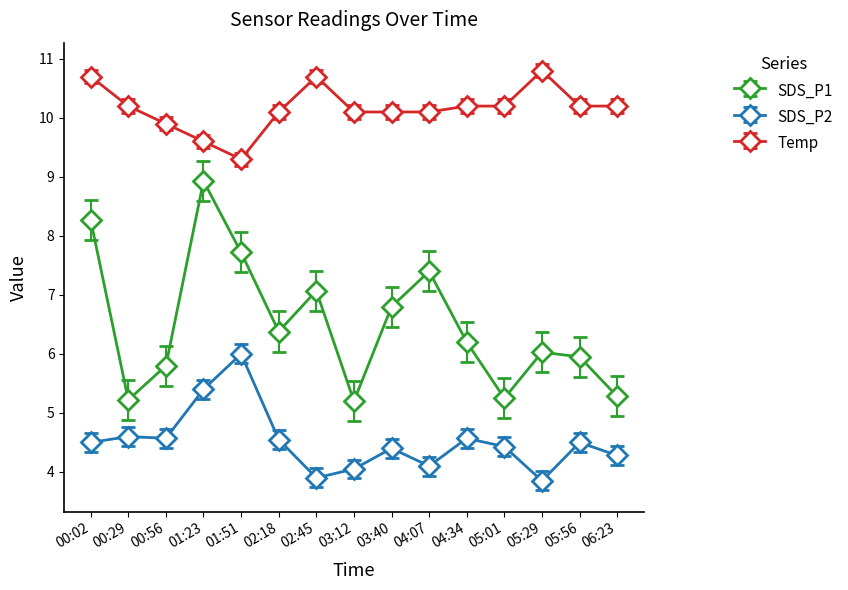

Where is the first local minimum for SDS_P1?

00:29